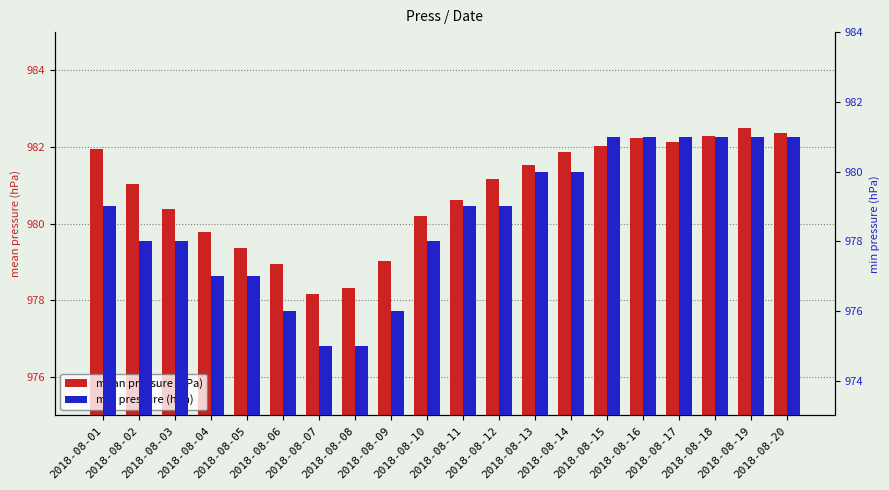

True or false: mean pressure (hPa) has a value of 335.8 at 2018-08-04.

False